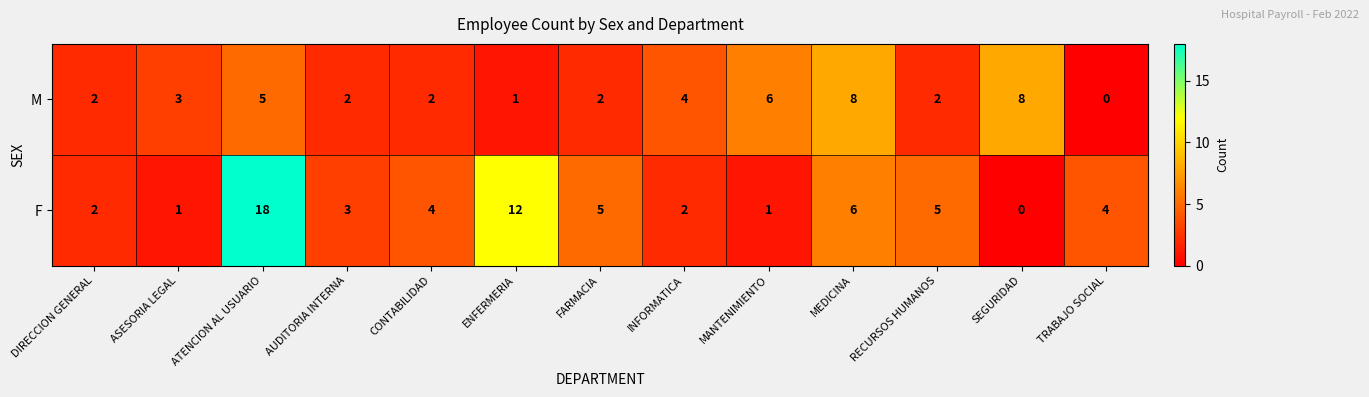

At which category is the sum across all series the highest?

ATENCION AL USUARIO